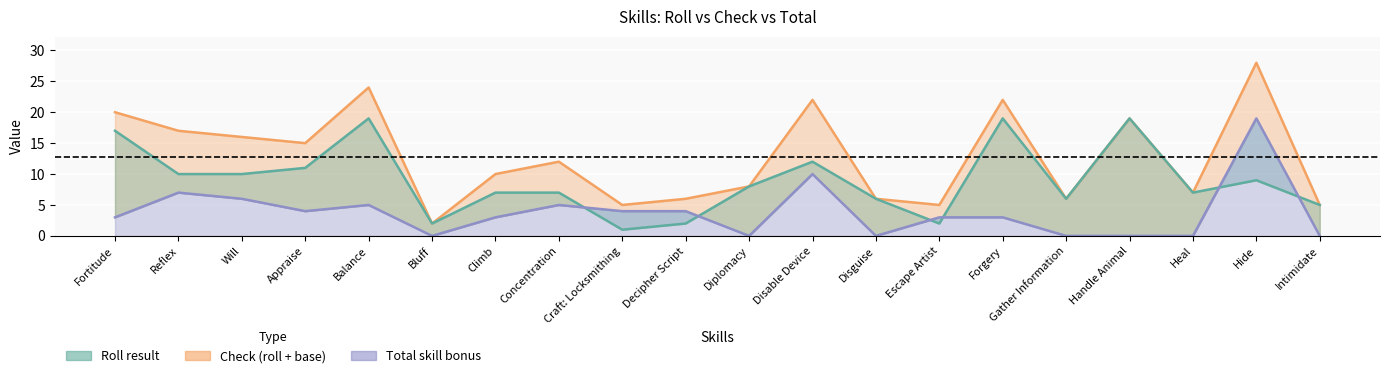

The value of Roll at Bluff is 3. True or false?

False